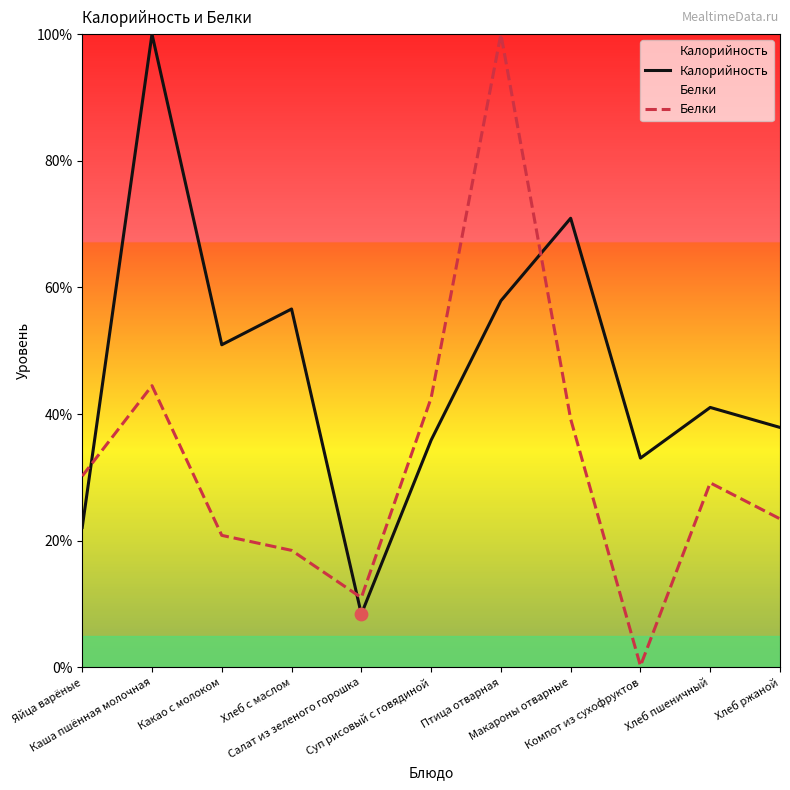

Which series reaches the minimum Y coordinate?

Белки